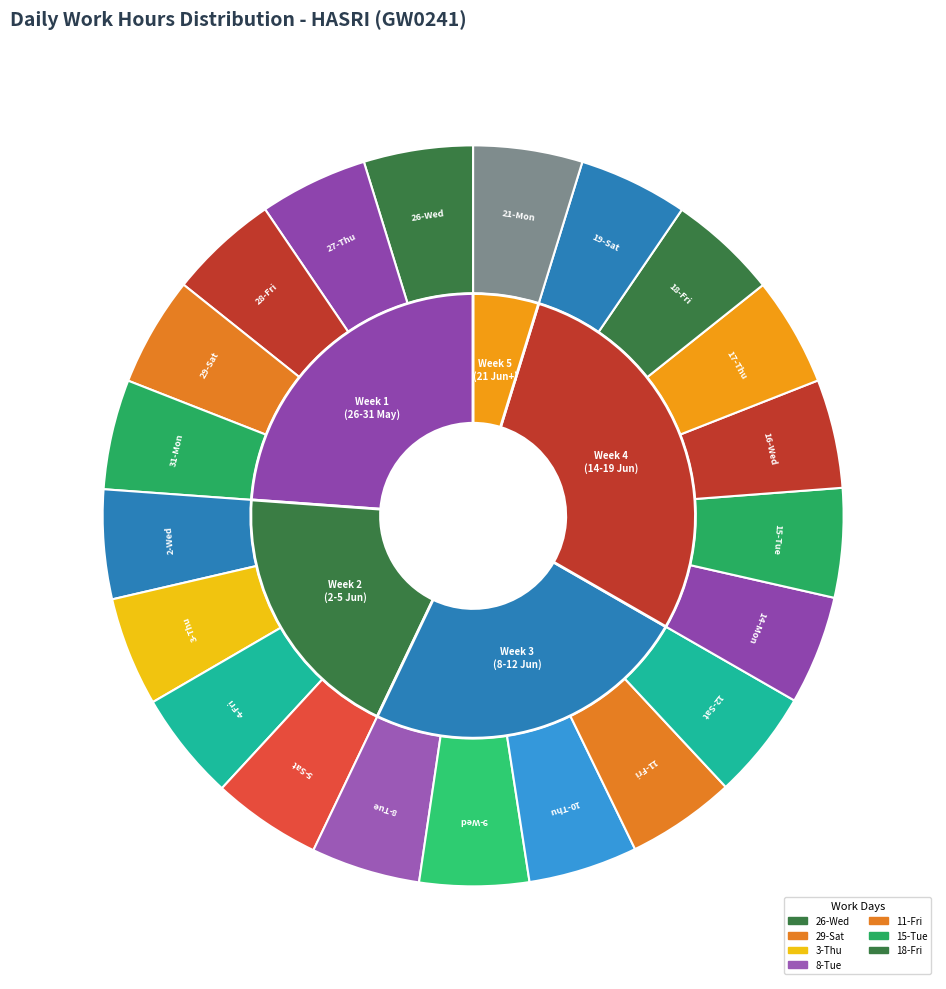

True or false: 17-Thu accounts for 5% of the total.

True